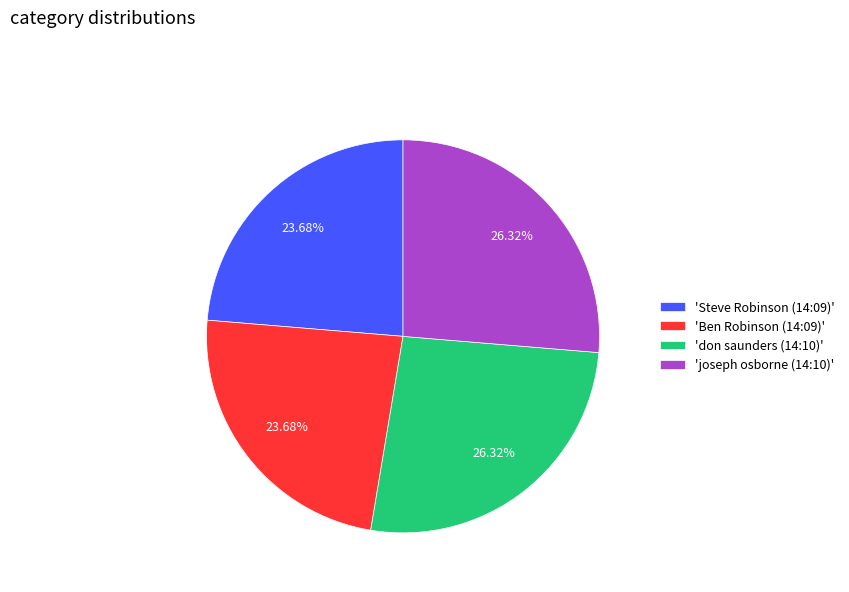

What is the ratio of the value at 'don saunders (14:10)' to the value at 'joseph osborne (14:10)'?

1.0